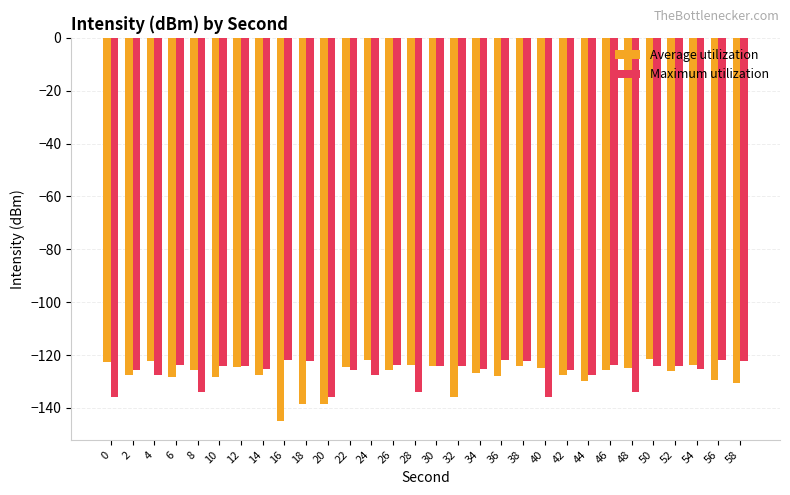

Which label corresponds to the smallest value in the chart?

16